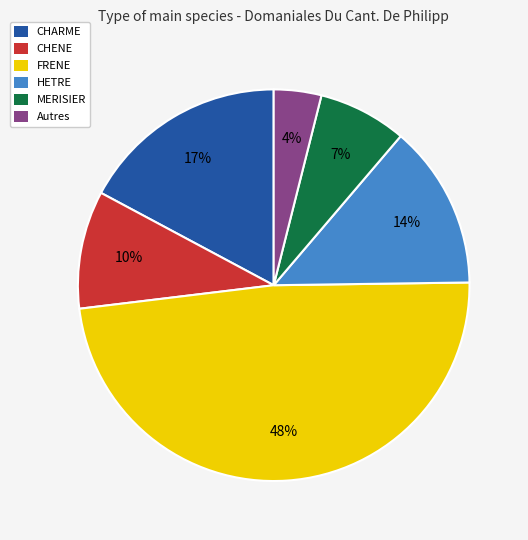

The HETRE slice represents 14% of the pie. True or false?

True